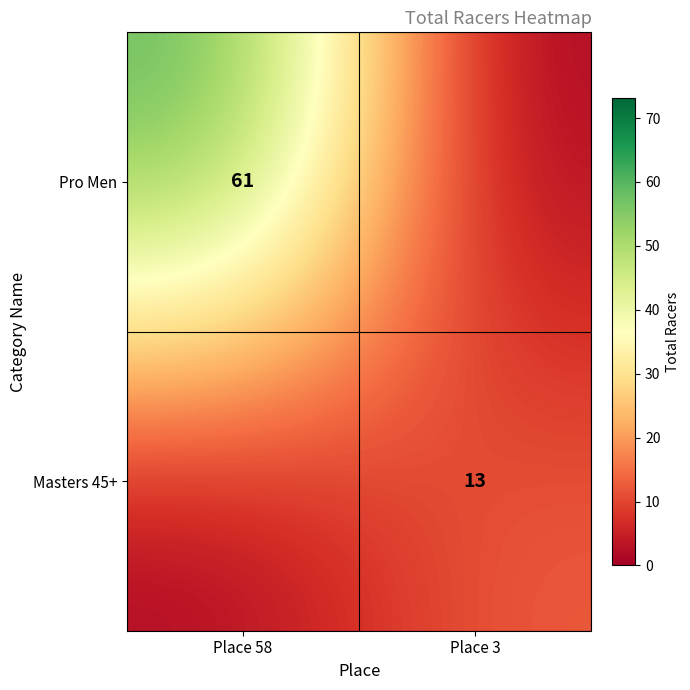

Is it true that Pro Men equals 83 at Place 58?

False